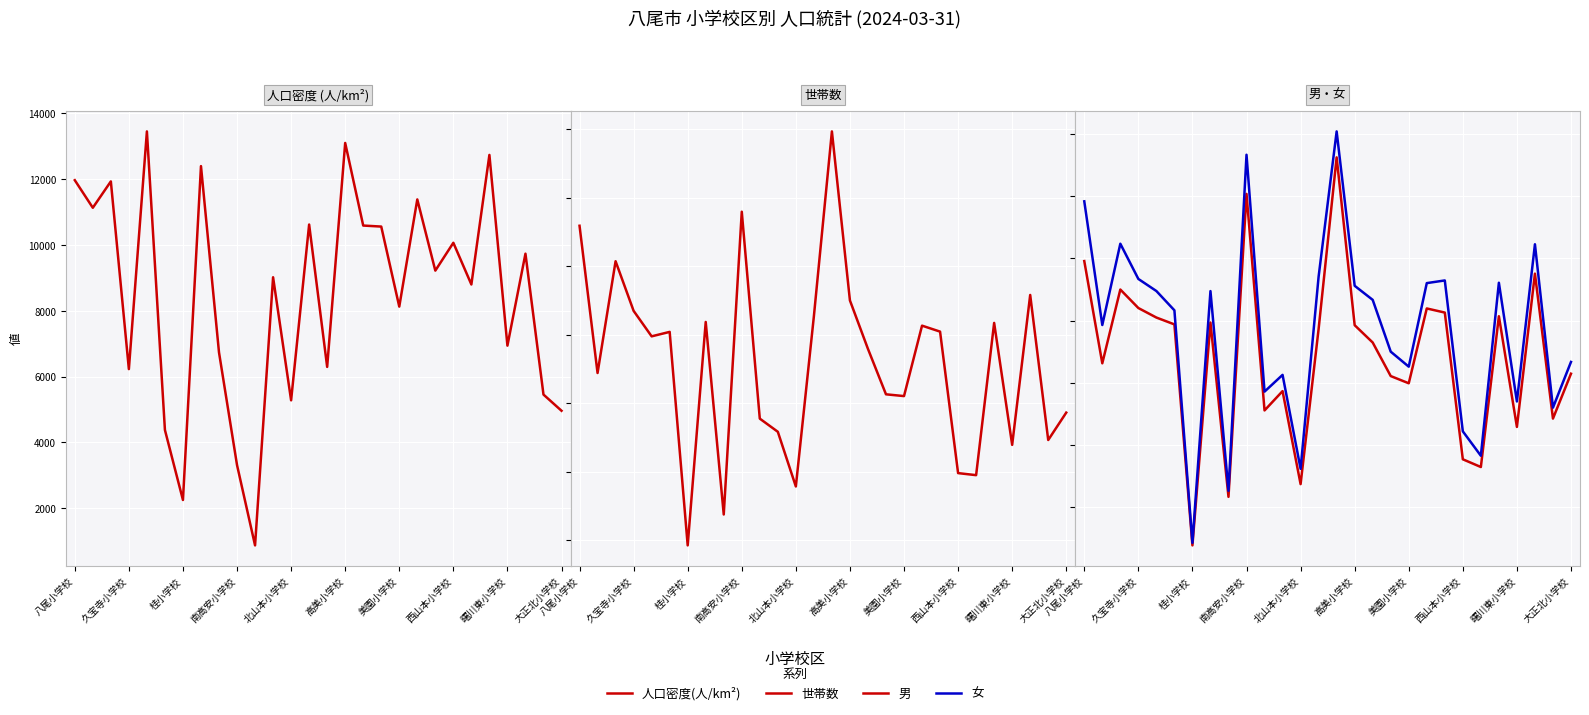

What are all the series names shown in the legend?

人口密度(人/km²), 世帯数, 男, 女